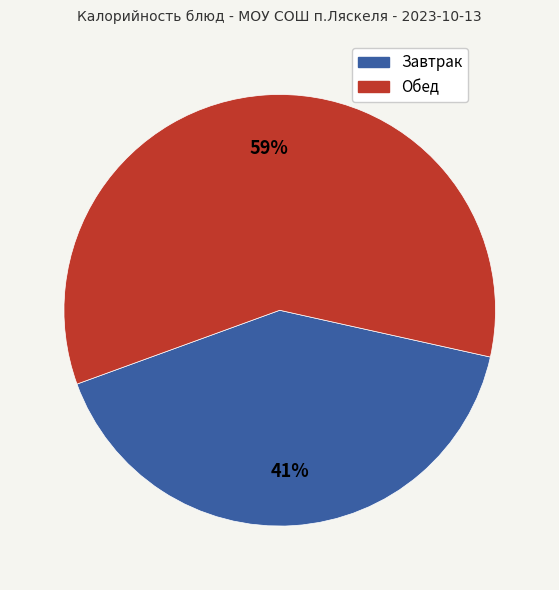

To the nearest percent, what is the difference between the largest and smallest slice percentages?

18%